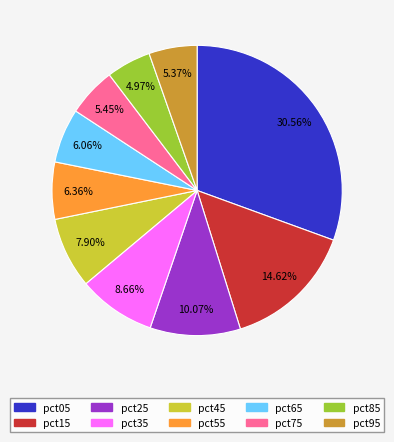

Does any single category account for the majority?

No